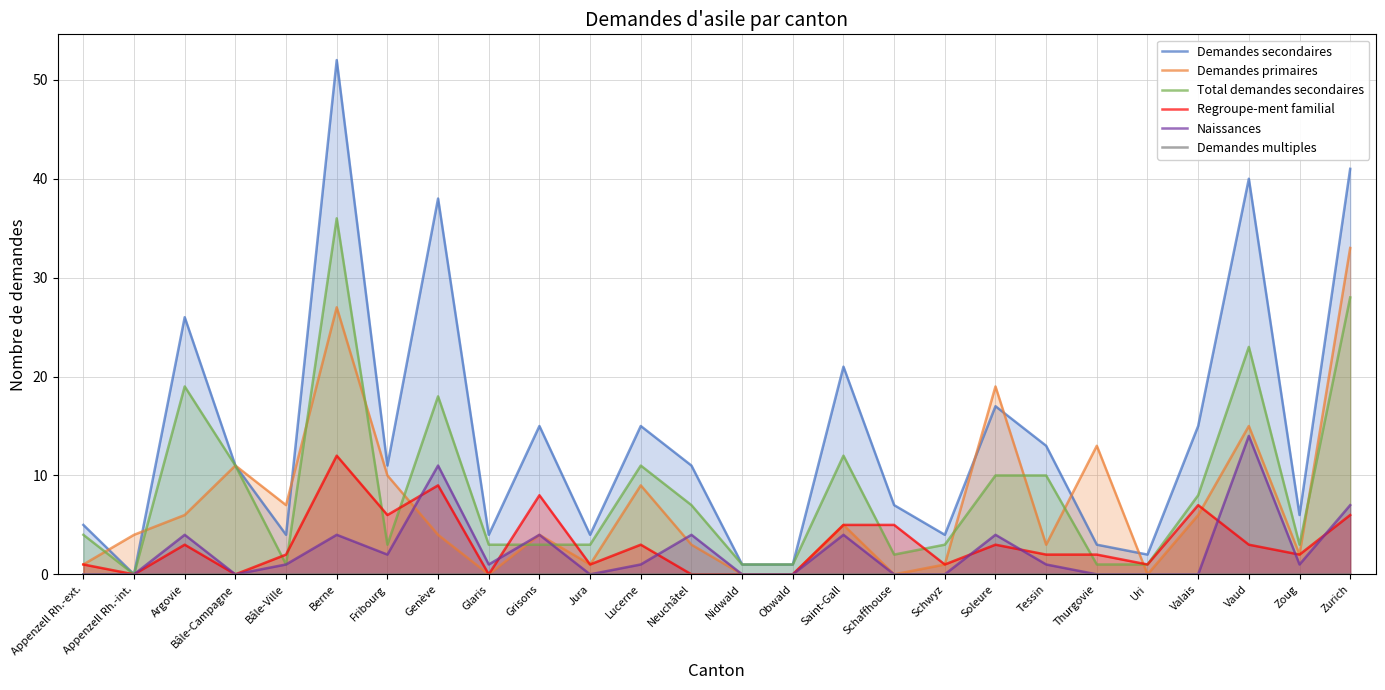

What is the total value across all series at Soleure?

53